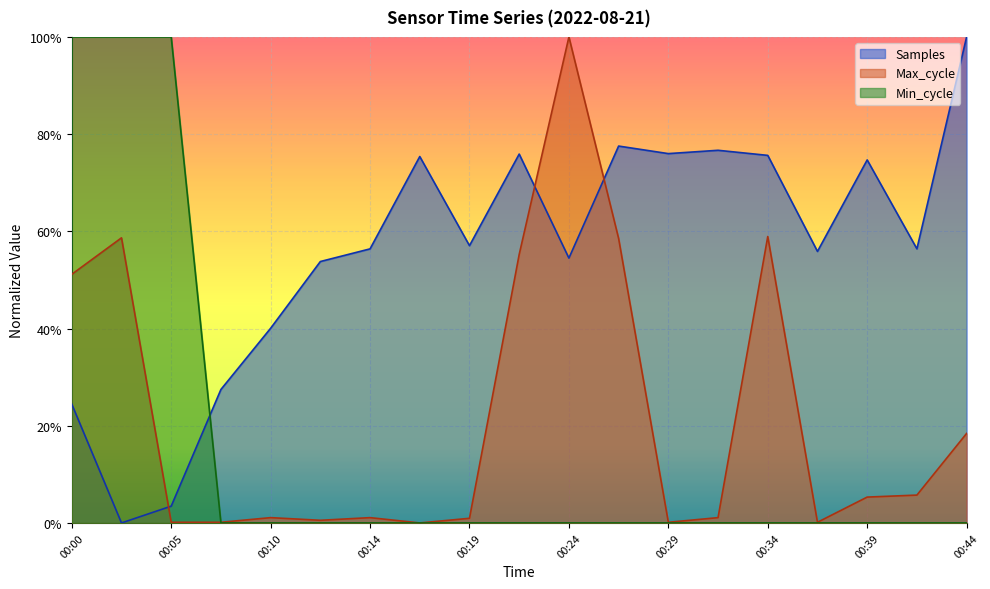

Is it true that Samples equals 0.5 at 00:24?

True